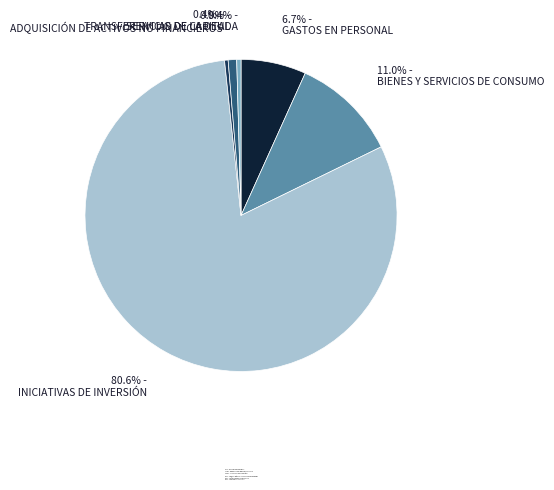

Which slice is the largest?

INICIATIVAS DE INVERSIÓN